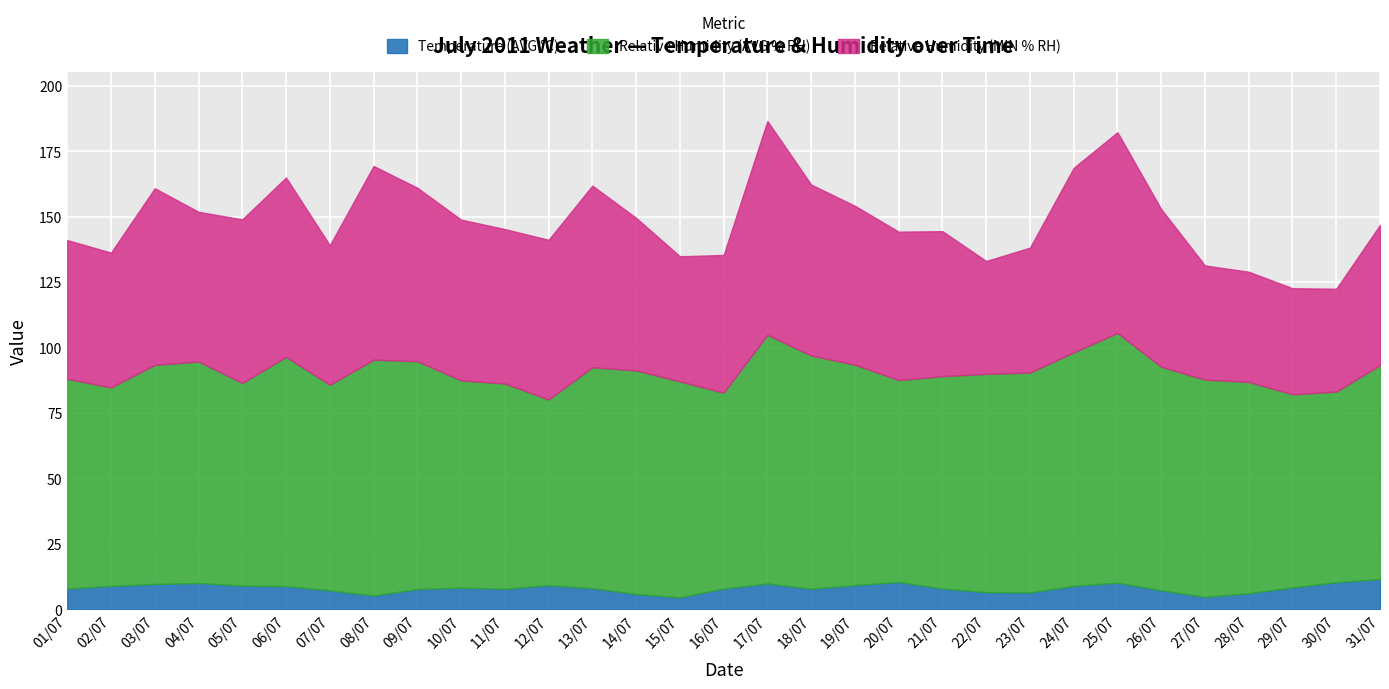

At which label does Relative Humidity (AVG % RH) first exceed 83?

03/07